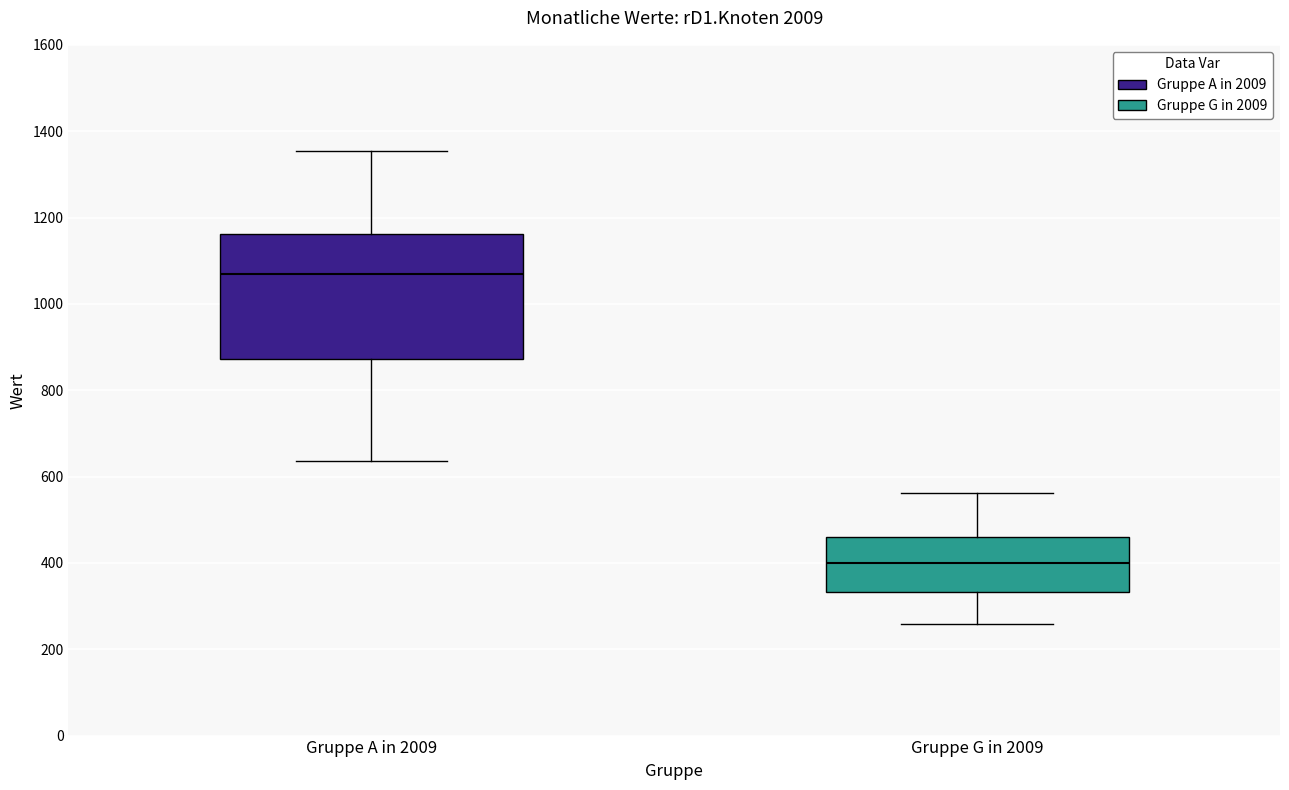

Reading left to right, transcribe this box plot: for each box, give where its median line is, the range the box spans, and where its two whiskers end, as read against the y-axis. The values are not printed on the chart, so give them approximately, as read against the axis.

Gruppe A in 2009: median 1060, box 880 to 1160, whiskers 640 to 1360
Gruppe G in 2009: median 400, box 340 to 460, whiskers 260 to 560